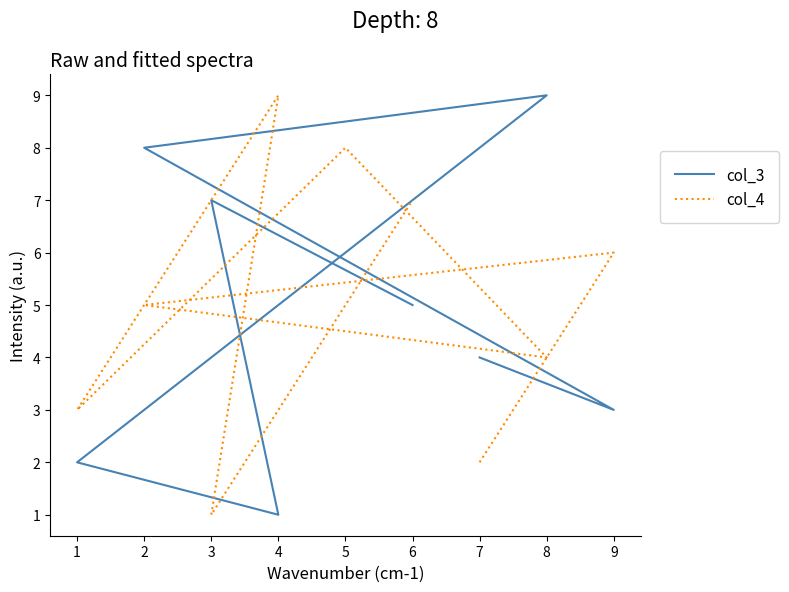

What is the minimum value for col_4?

1